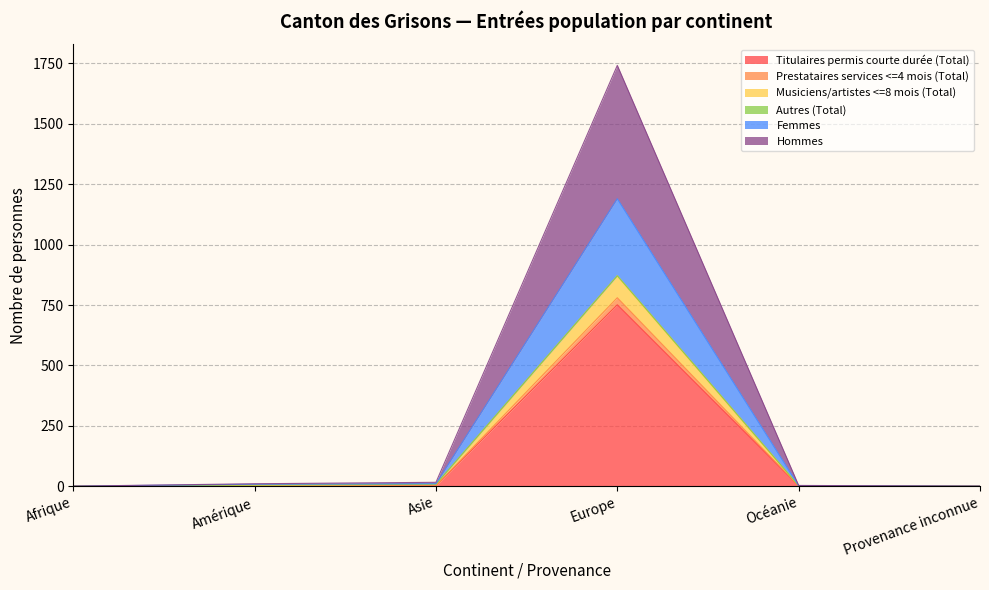

Is it true that Titulaires permis courte durée (Total) equals 2 at Asie?

True